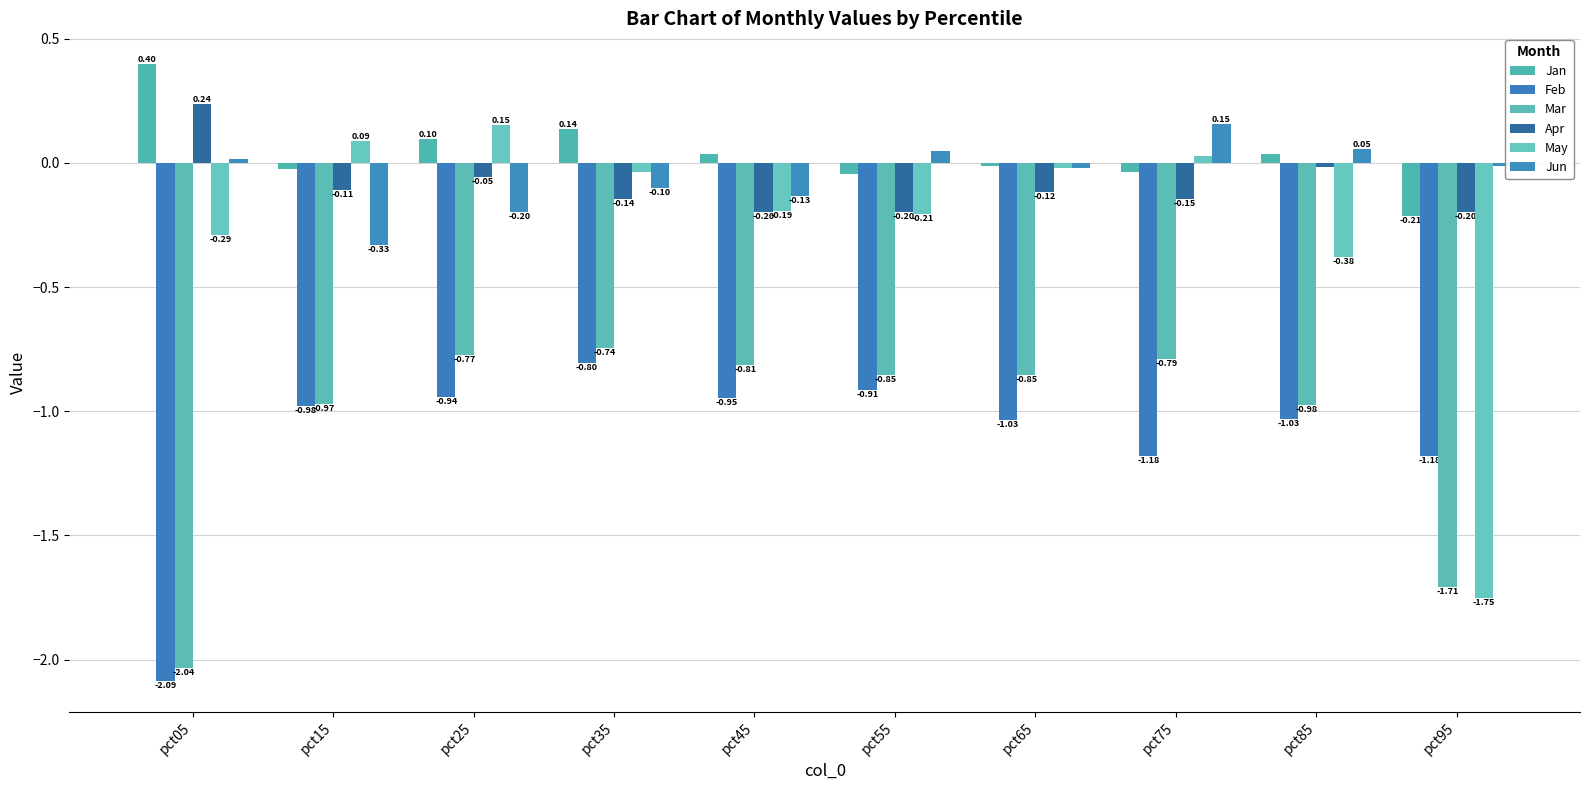

List the labels in order of Jun value, largest first.

pct75, pct85, pct55, pct05, pct95, pct65, pct35, pct45, pct25, pct15